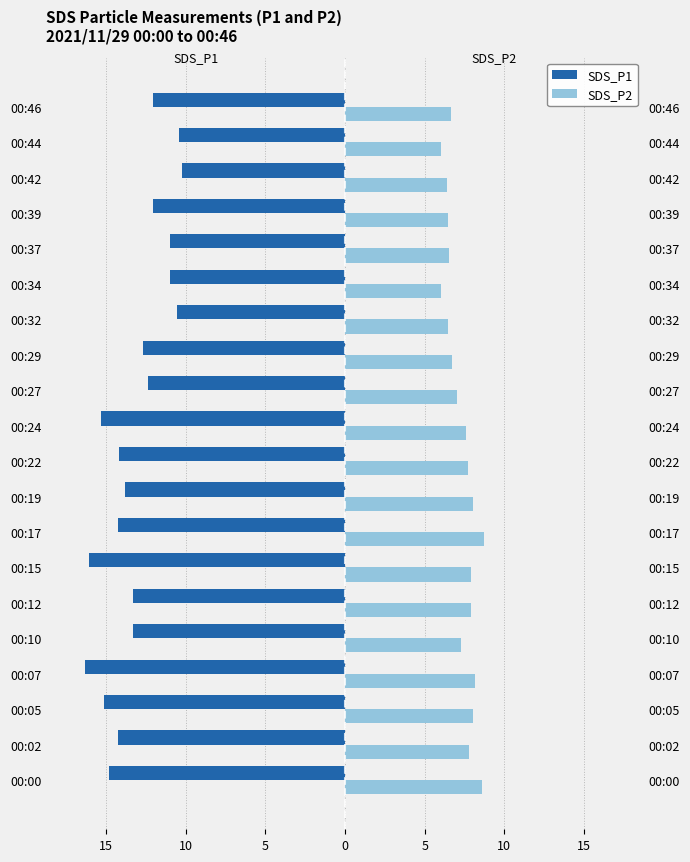

What is the average value of the SDS_P2 series?

7.3